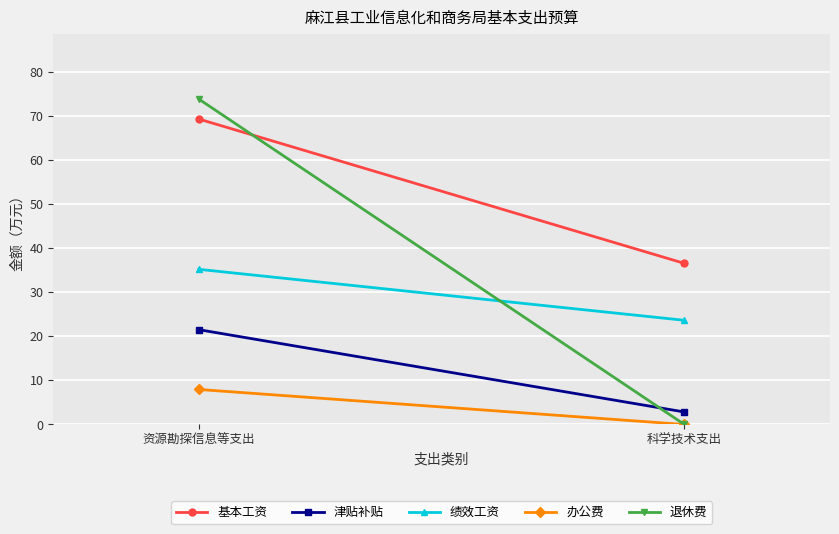

Is the value of 退休费 at 资源勘探信息等支出 greater than the value of 办公费 at 资源勘探信息等支出?

Yes